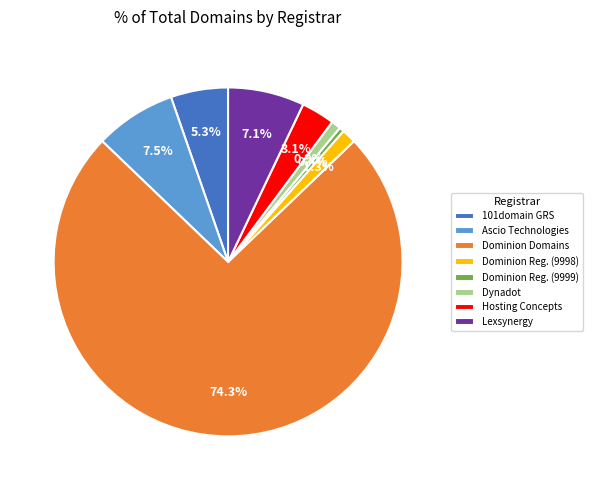

Between Ascio Technologies and Hosting Concepts, which is larger?

Ascio Technologies